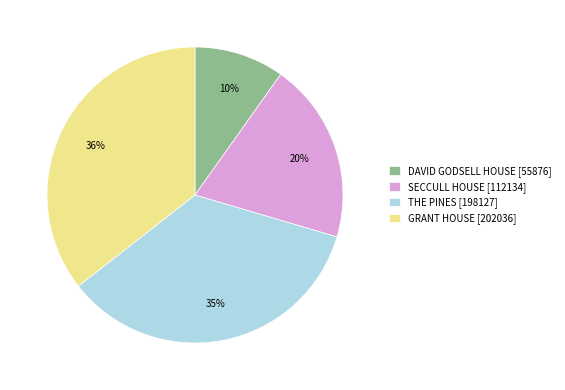

To the nearest percent, what percentage of the pie is DAVID GODSELL HOUSE?

10%